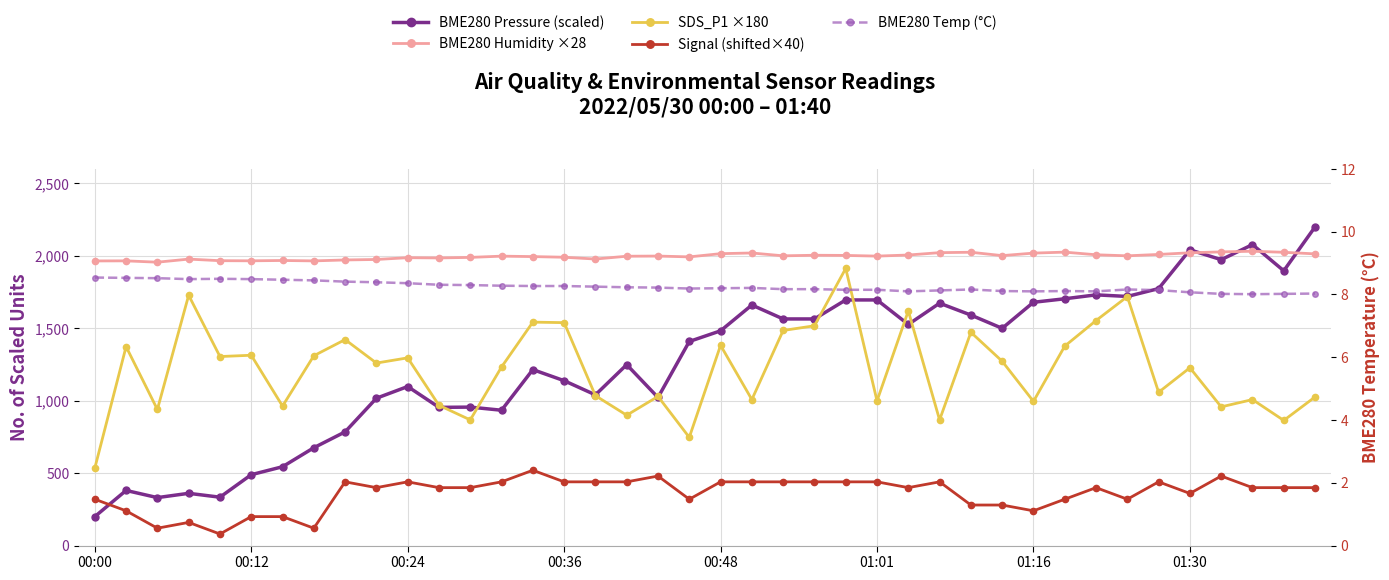

Between which two adjacent categories do BME280 Humidity ×28 and BME280 Pressure (scaled) first intersect?

34 and 35